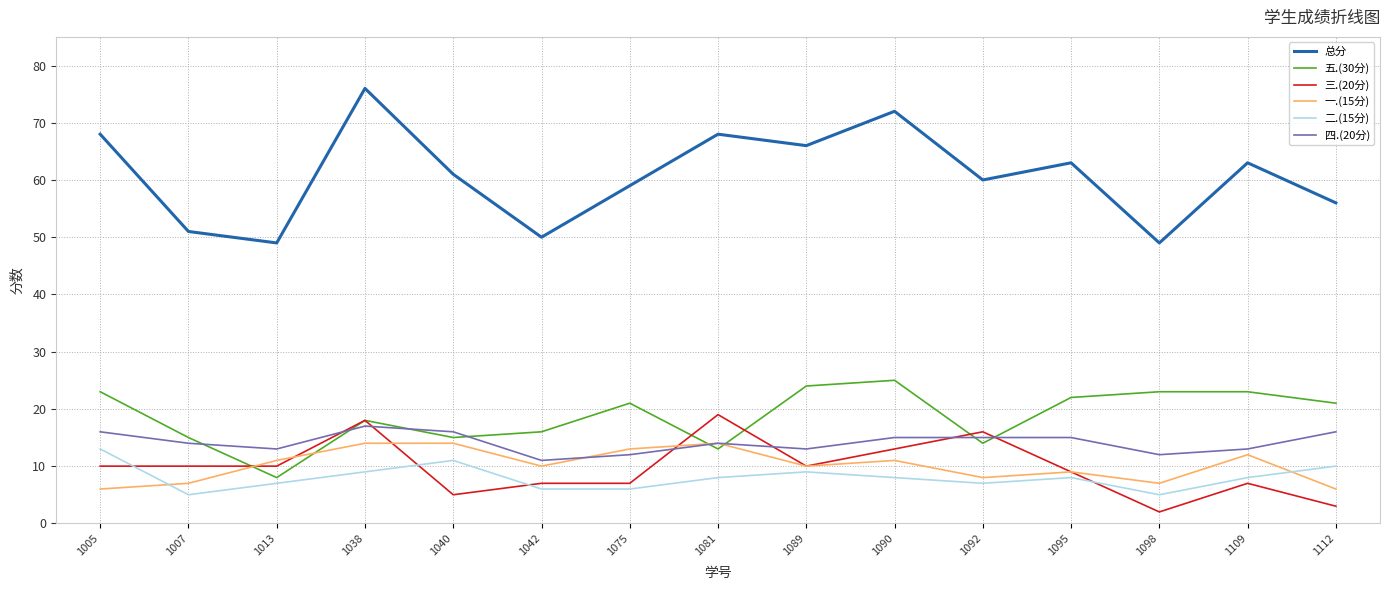

What is the difference between the highest and lowest values at 1109?

56